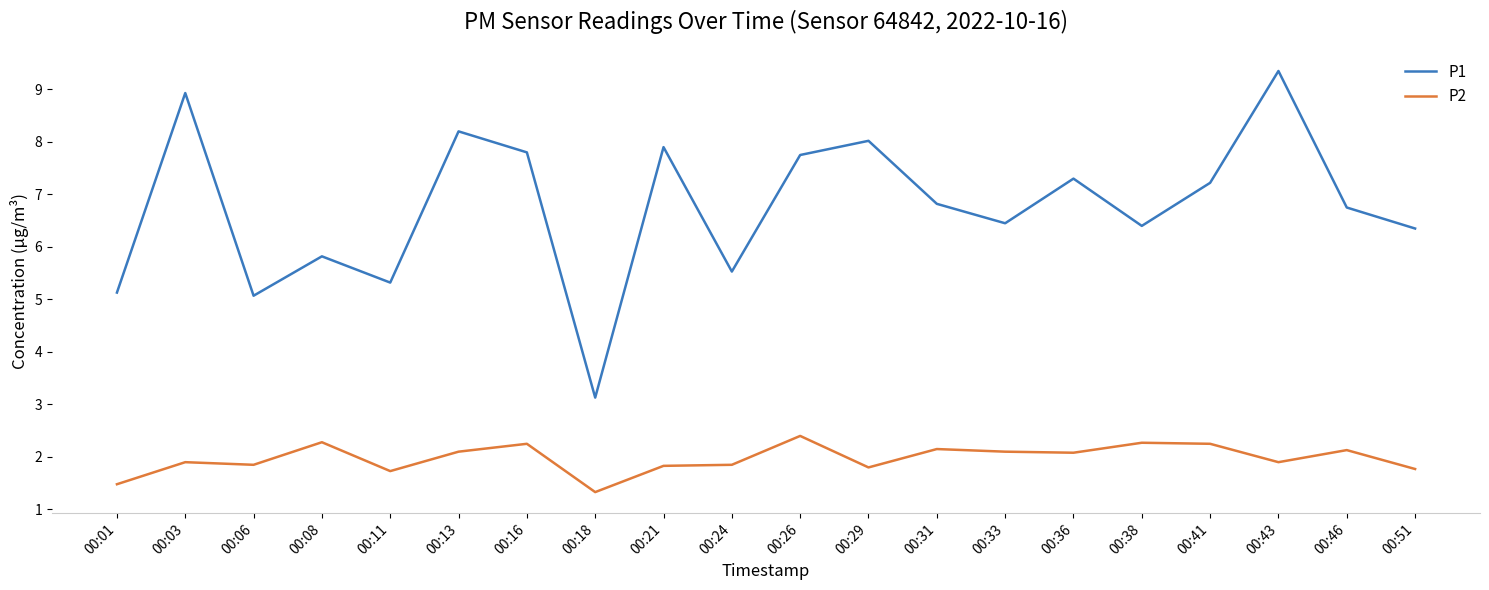

At which category does P1 reach its first local peak?

00:03